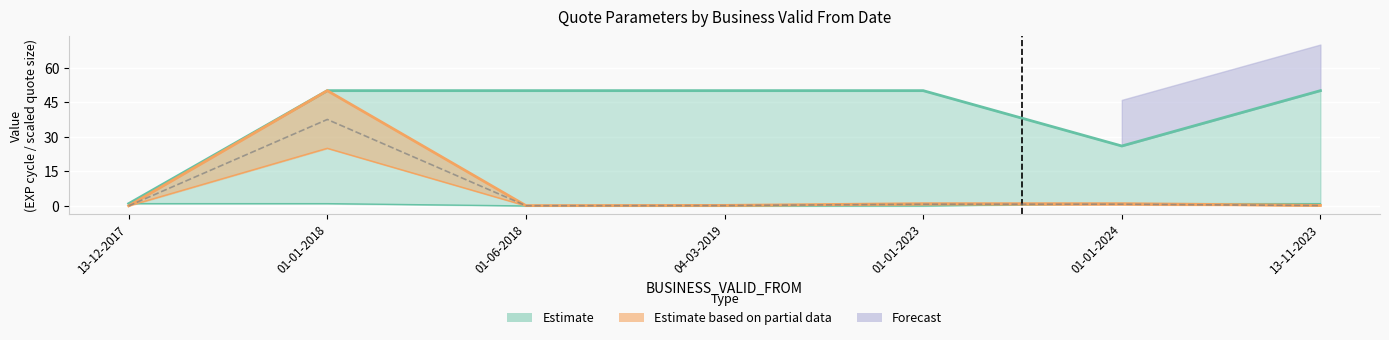

What is the value of the EXP_CYCLE_NO_TO point at the 1st from the left?

1.0